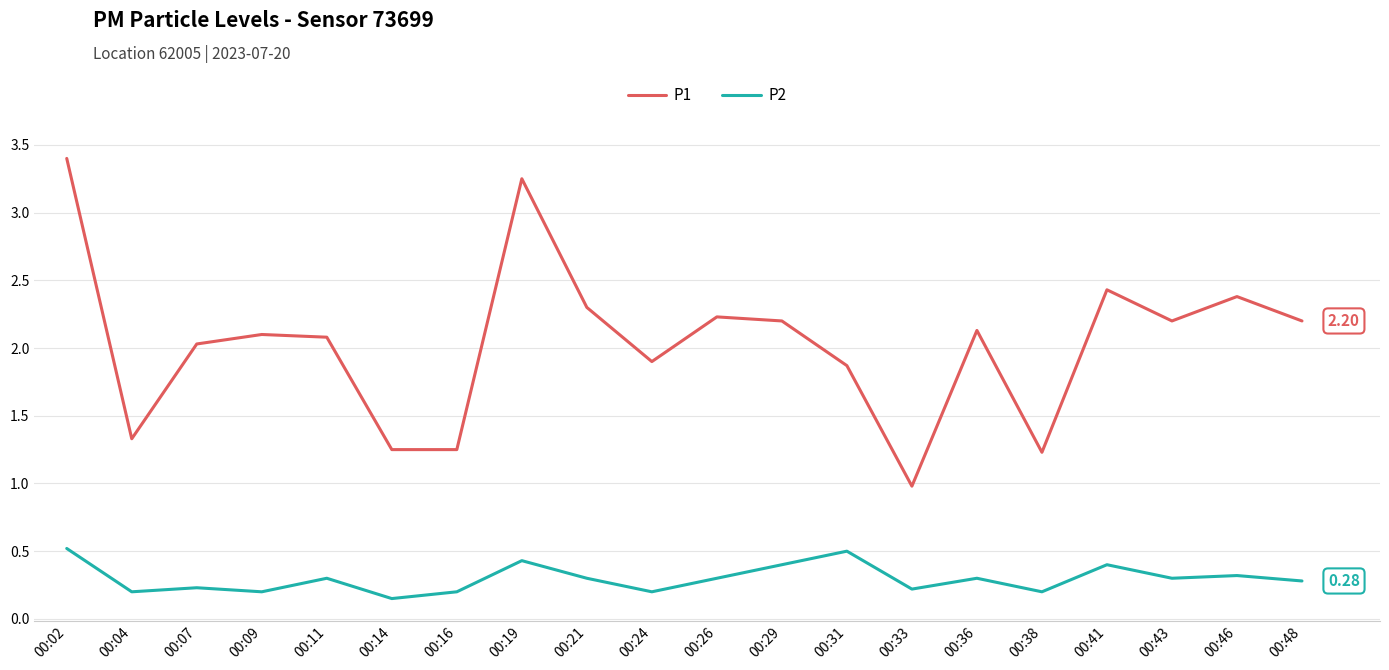

What is the total value across all series at 00:41?

2.8